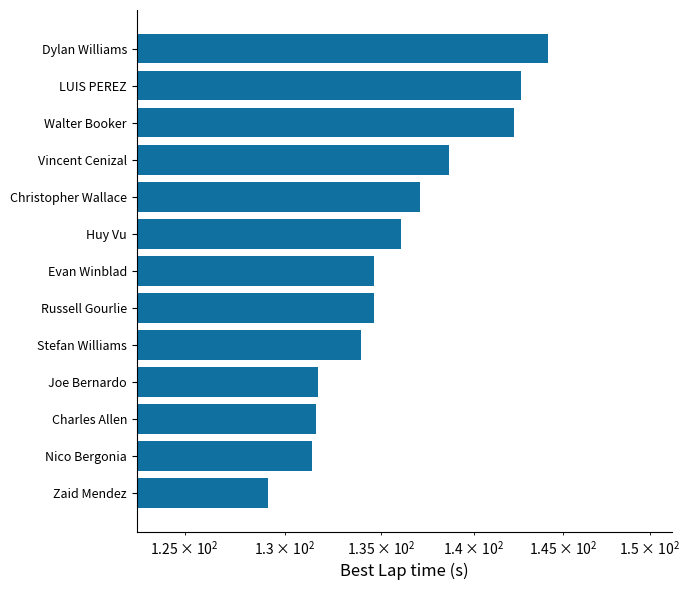

What is the value of the 12th bar from the left?

142.6